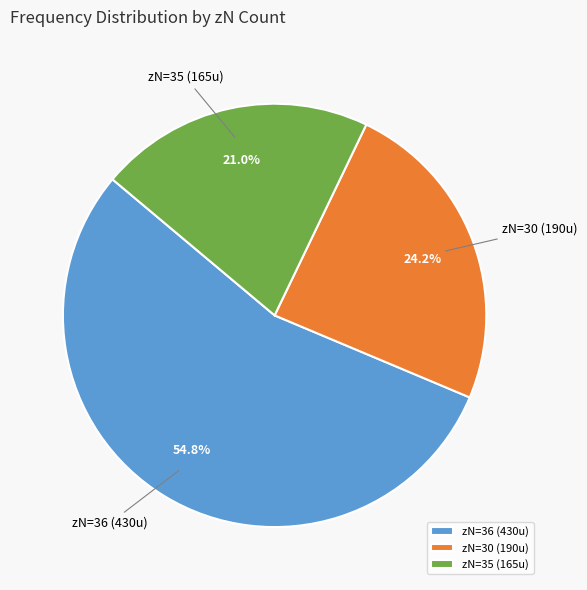

Do zN=36 (430u) and zN=30 (190u) together represent more than half of the pie?

Yes